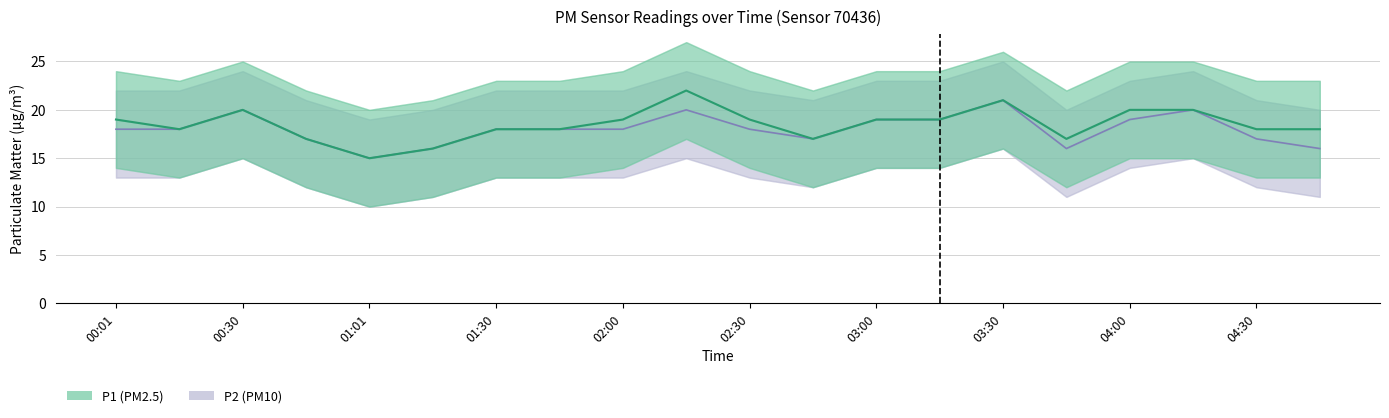

How many interior local peaks does the P2 series have?

4